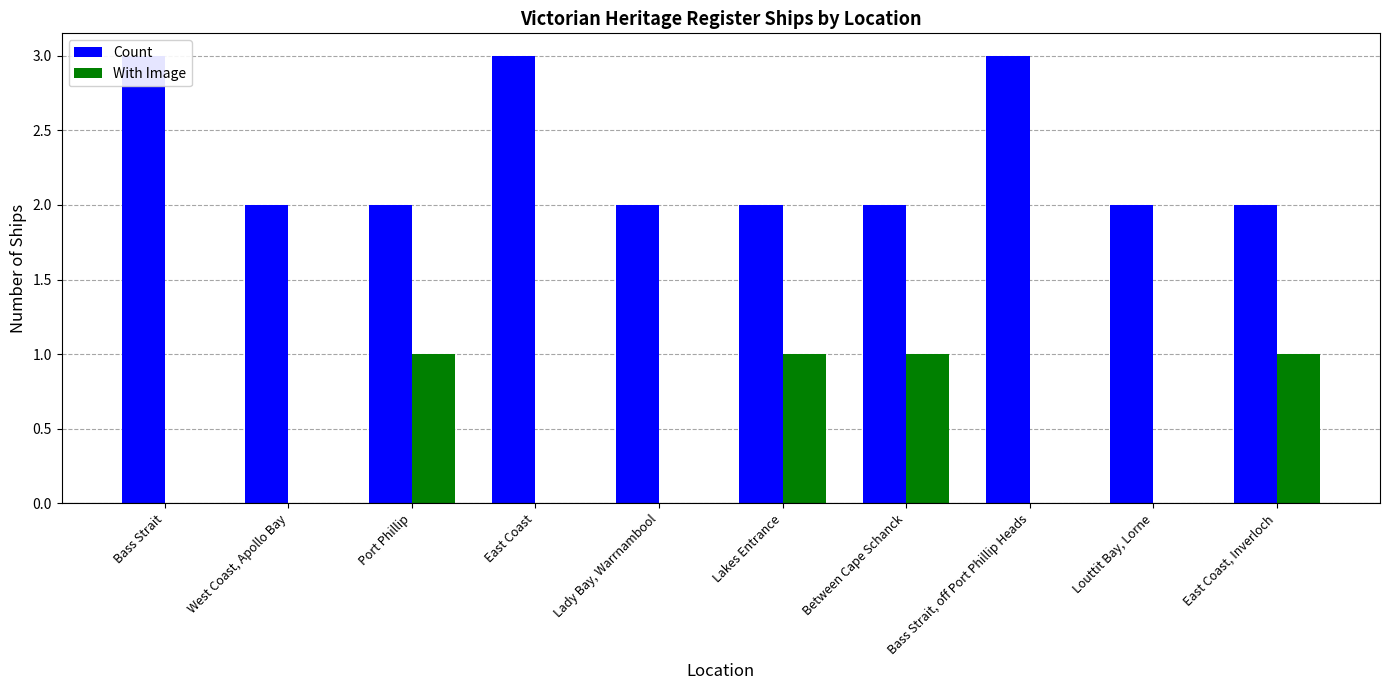

What is the label of the 10th bar from the left?

East Coast, Inverloch